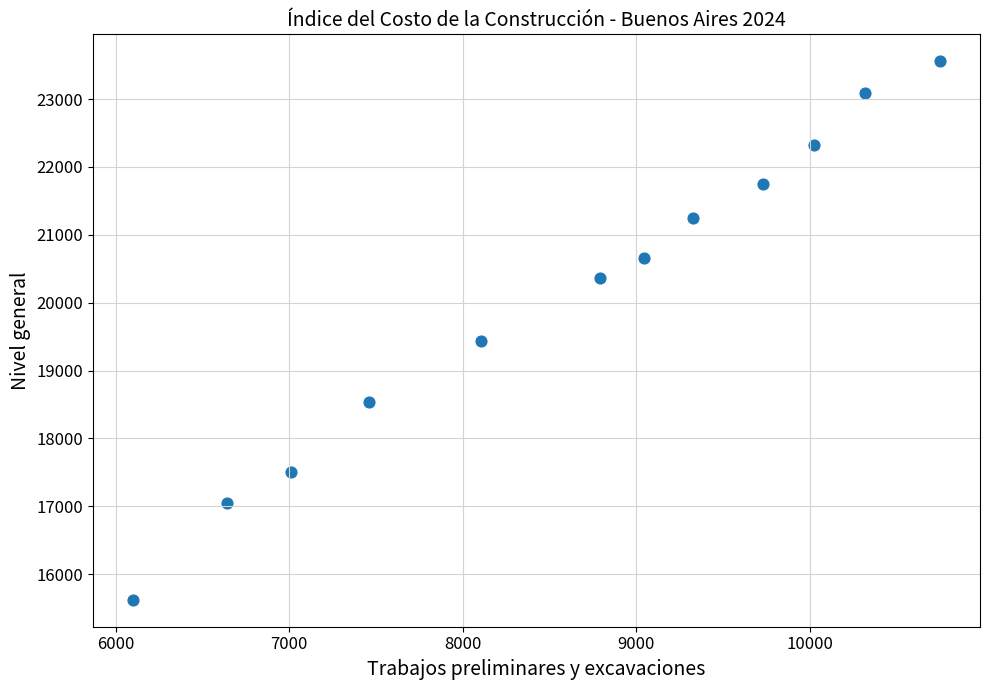

What is the average Y value?

20093.9